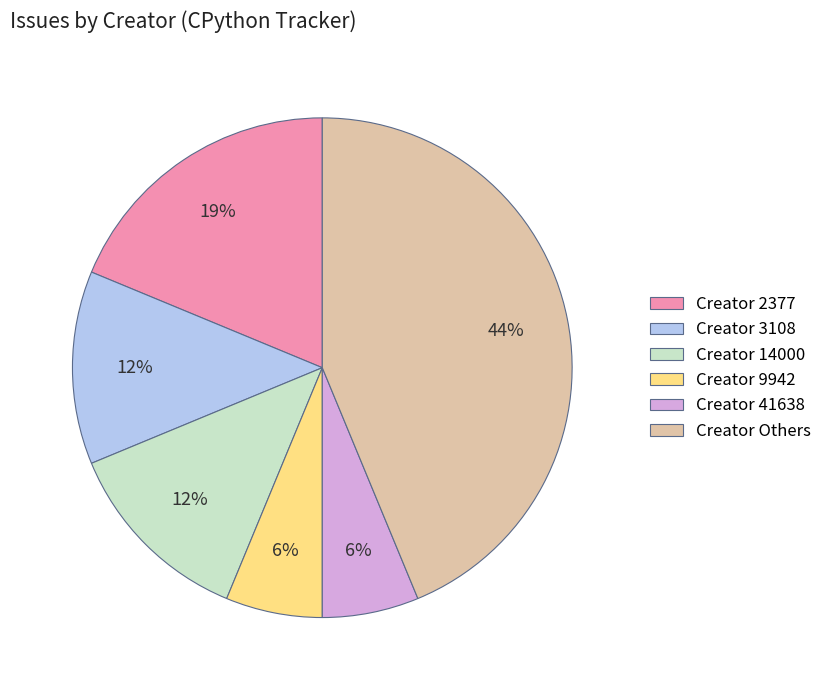

True or false: Creator 2377 accounts for 32% of the total.

False